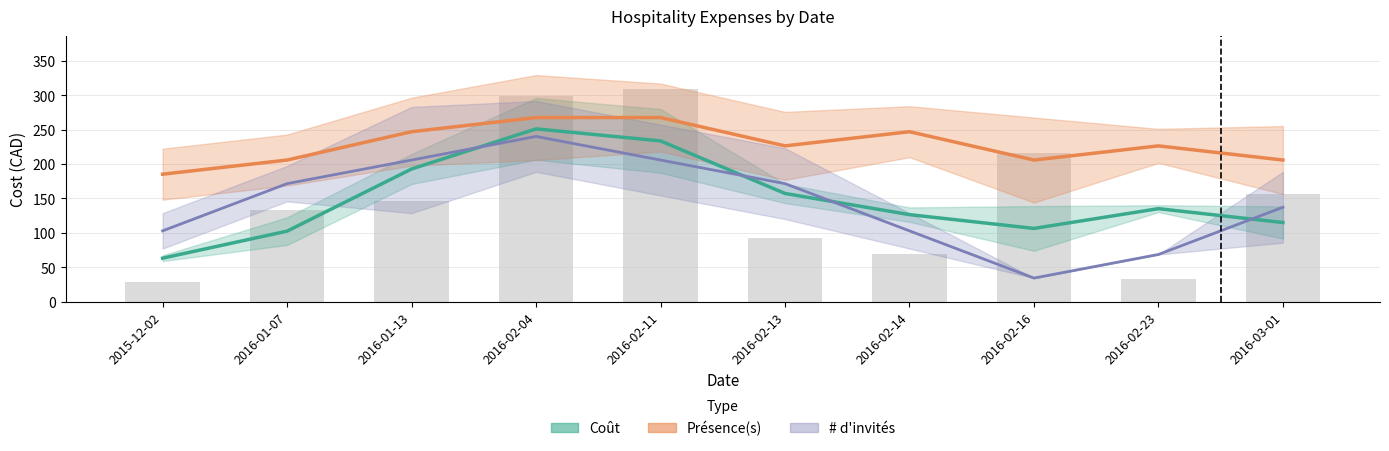

How many data points in Présence(s) (mis à l'échelle) are less than 226?

4